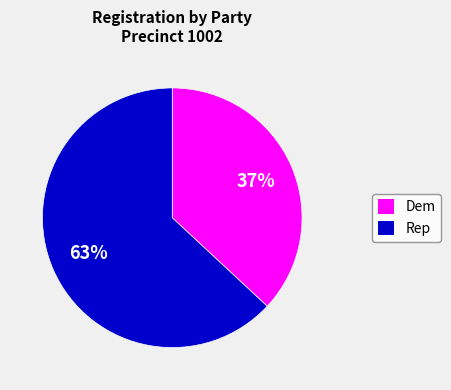

Is there any slice that represents more than half of the pie?

Yes